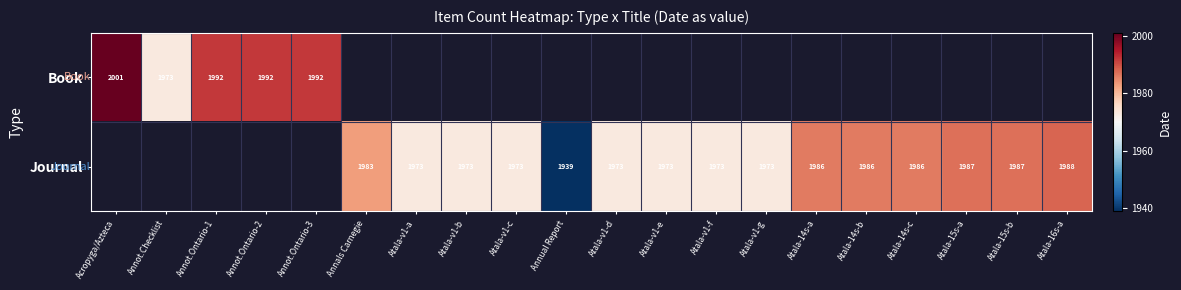

Is it true that Journal equals 2847.2 at Atala-v1-e?

False